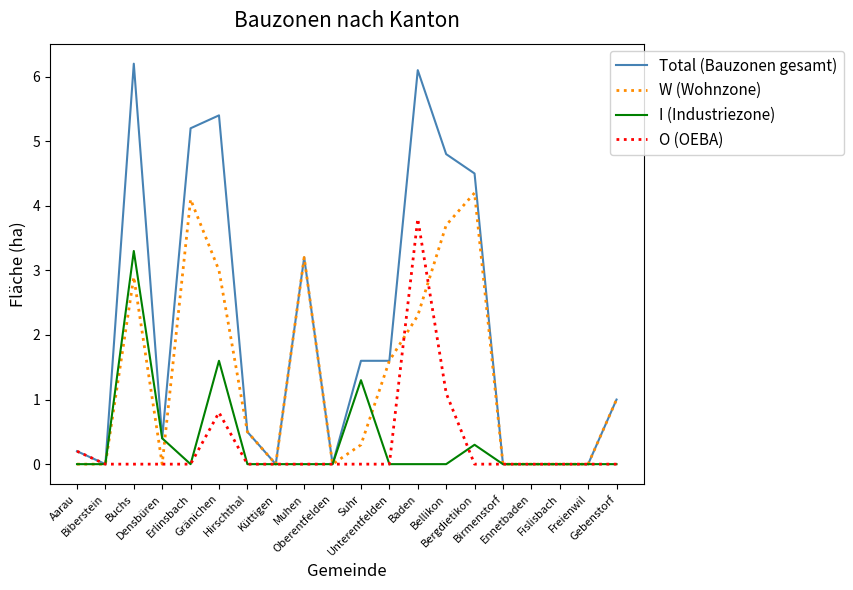

How many lines are shown in the chart?

4